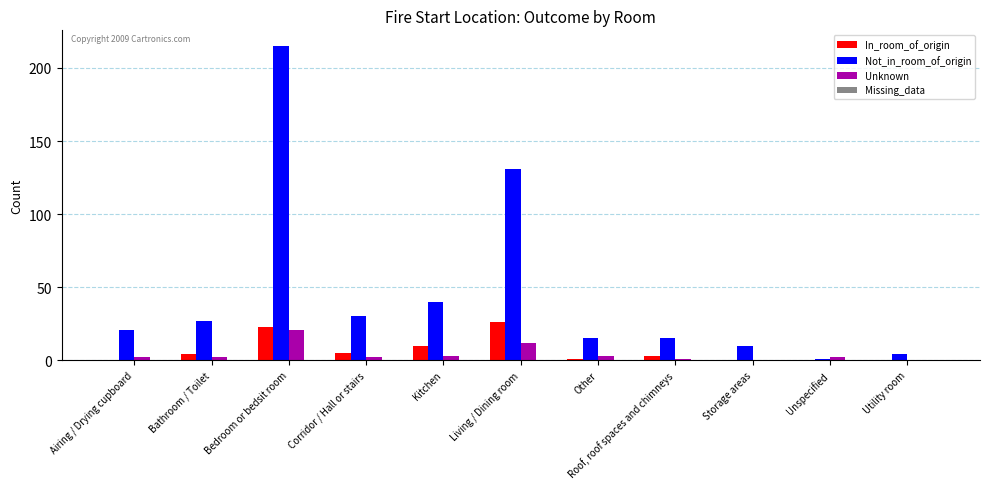

The value of Not_in_room_of_origin at Unspecified is 1. True or false?

True